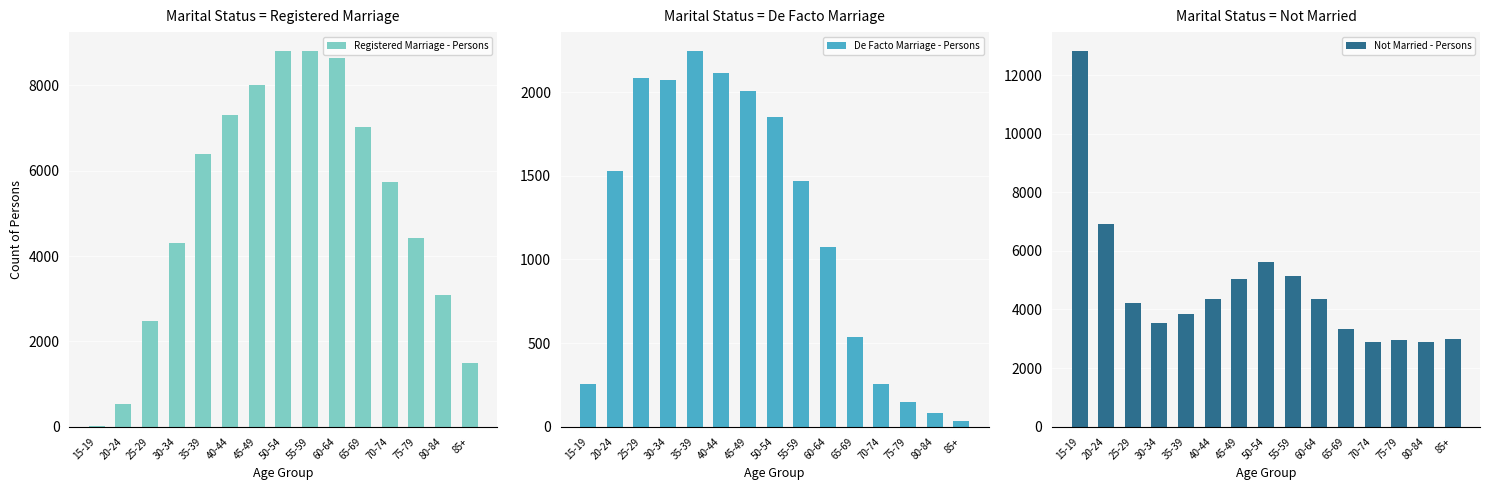

The De Facto Marriage - Persons series shows 254 at 15-19. True or false?

True